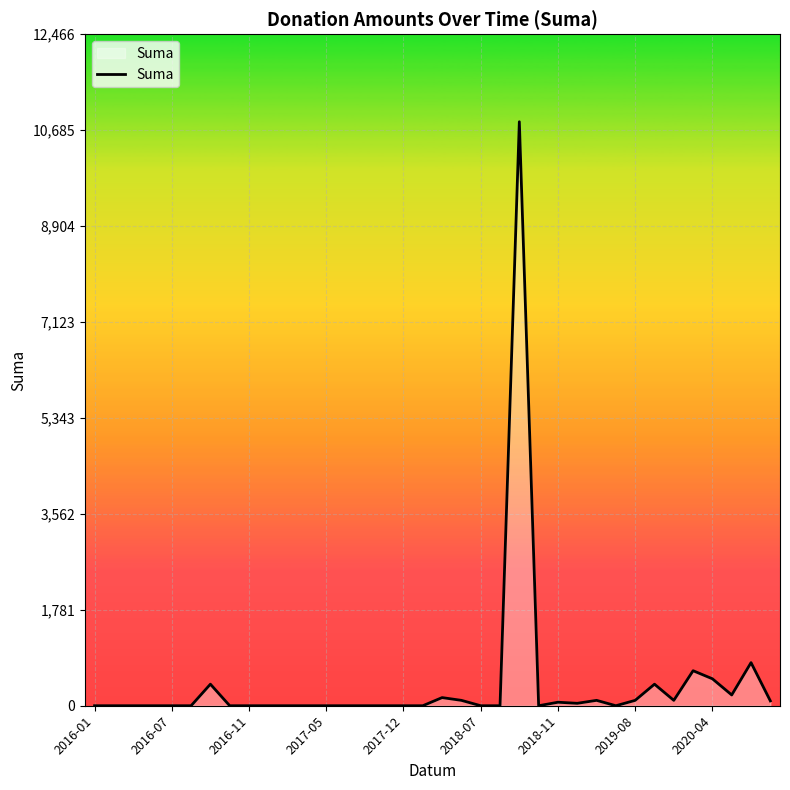

What is the difference between the maximum and minimum values?

10840